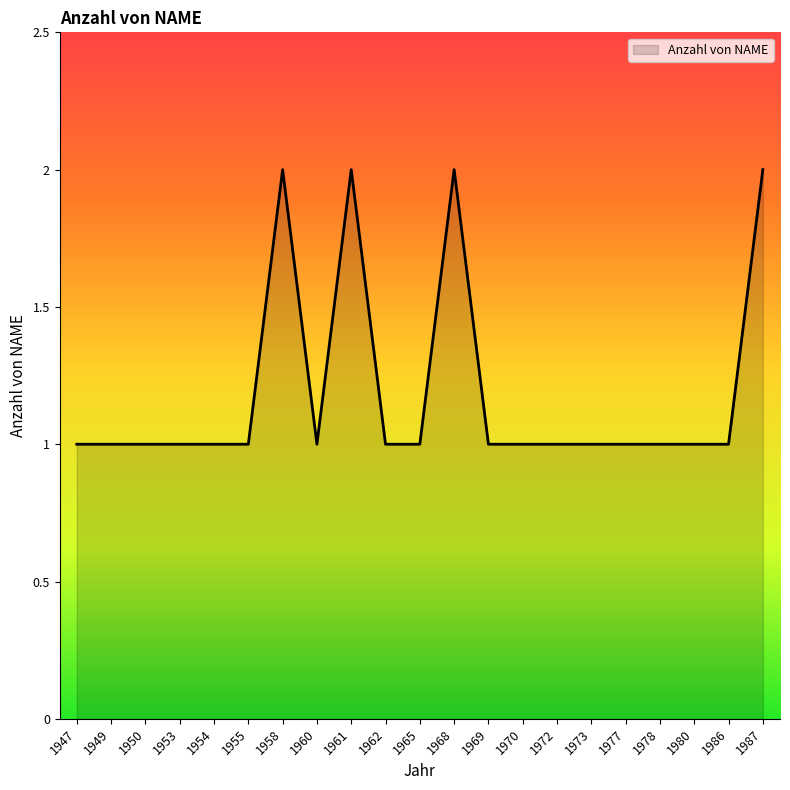

What is the minimum value shown in the chart?

1